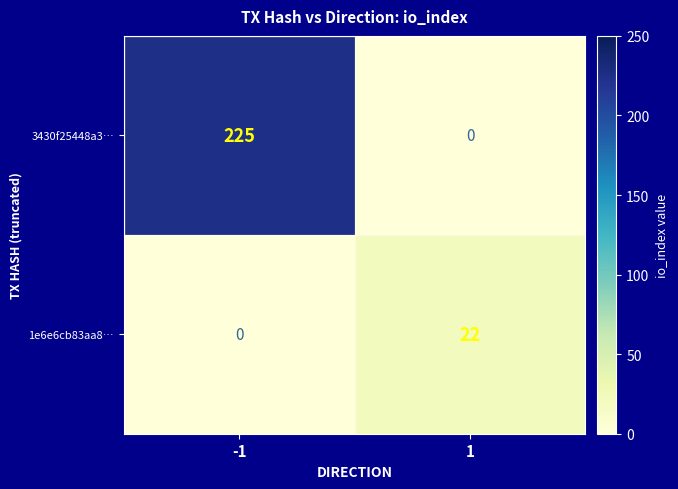

What is the difference between the 1e6e6cb83aa8… values at 1 and -1?

22